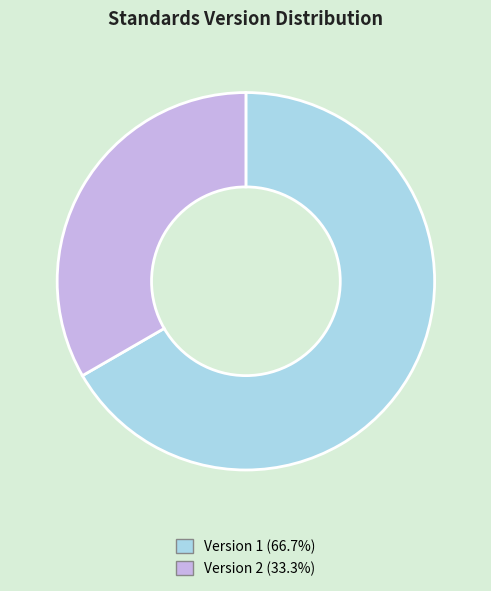

How many segments does this pie chart have?

2